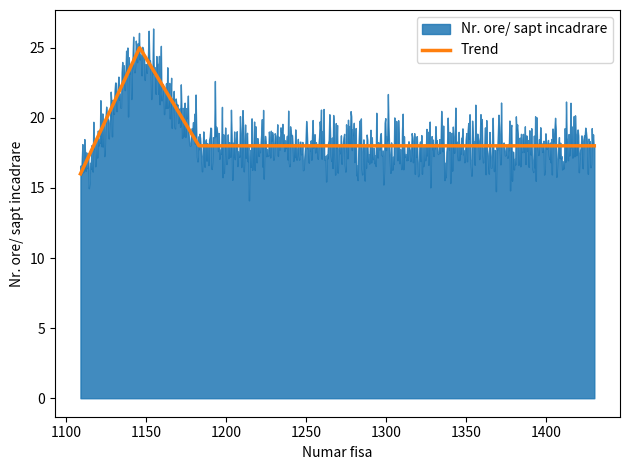

Approximately how many times larger is the value at 1194 compared to 1146?

0.7